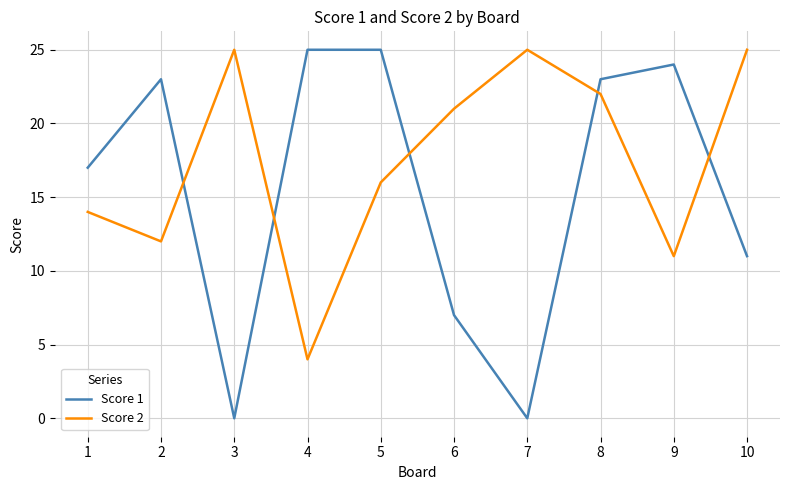

Which series changed the most between 8 and 9?

Score 2